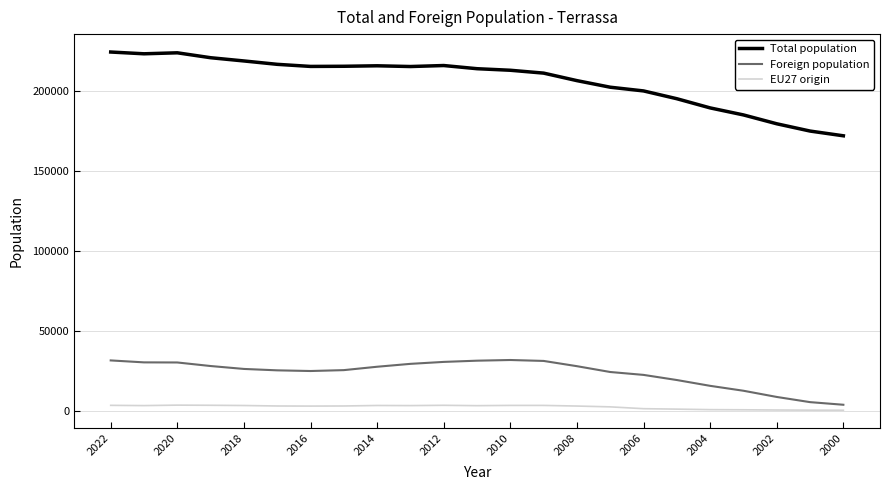

True or false: EU27 origin and Foreign population intersect in this chart.

False